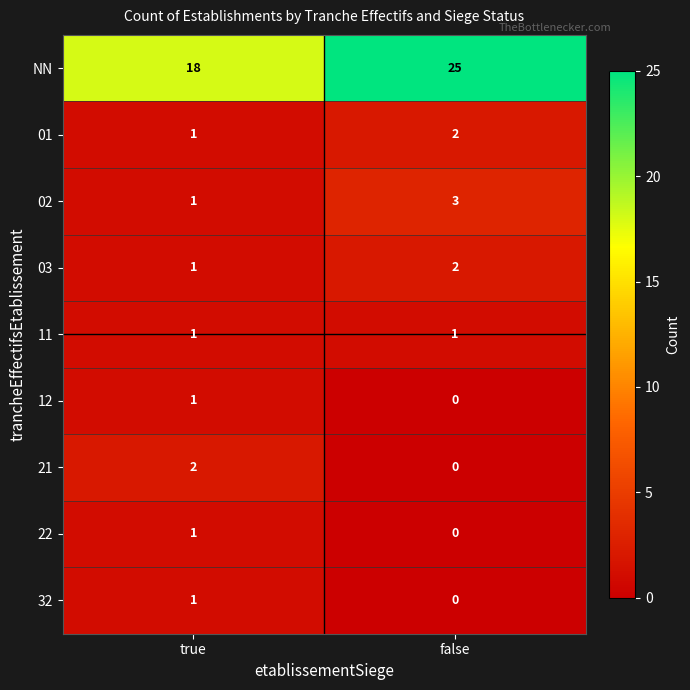

Is it true that NN equals 18 at true?

True